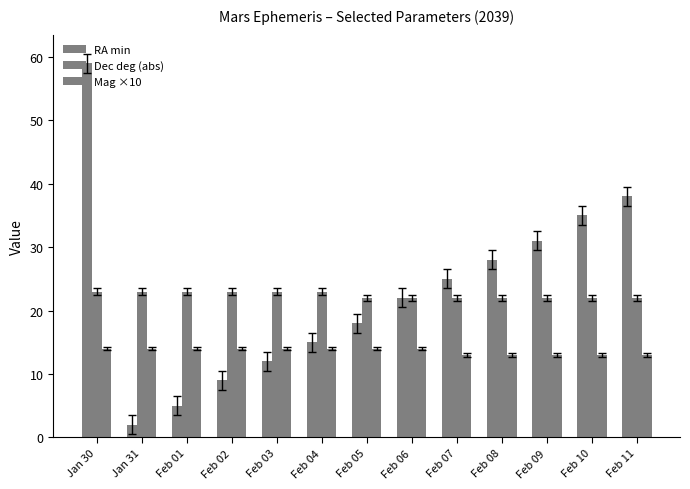

Does the chart contain stacked bars?

No